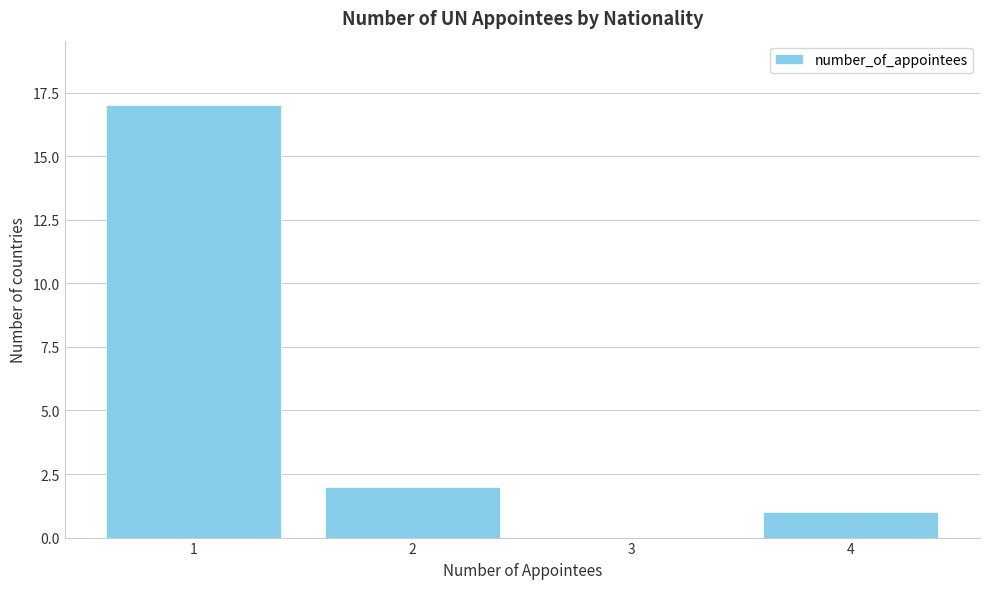

Reading left to right, list every bar in this chart as the range it spans on the x-axis followed by its height. The values are not printed on the chart, so give them approximately, as read against the axis.

0.5 to 1.5: 17
1.5 to 2.5: 2
2.5 to 3.5: 0
3.5 to 4.5: 1